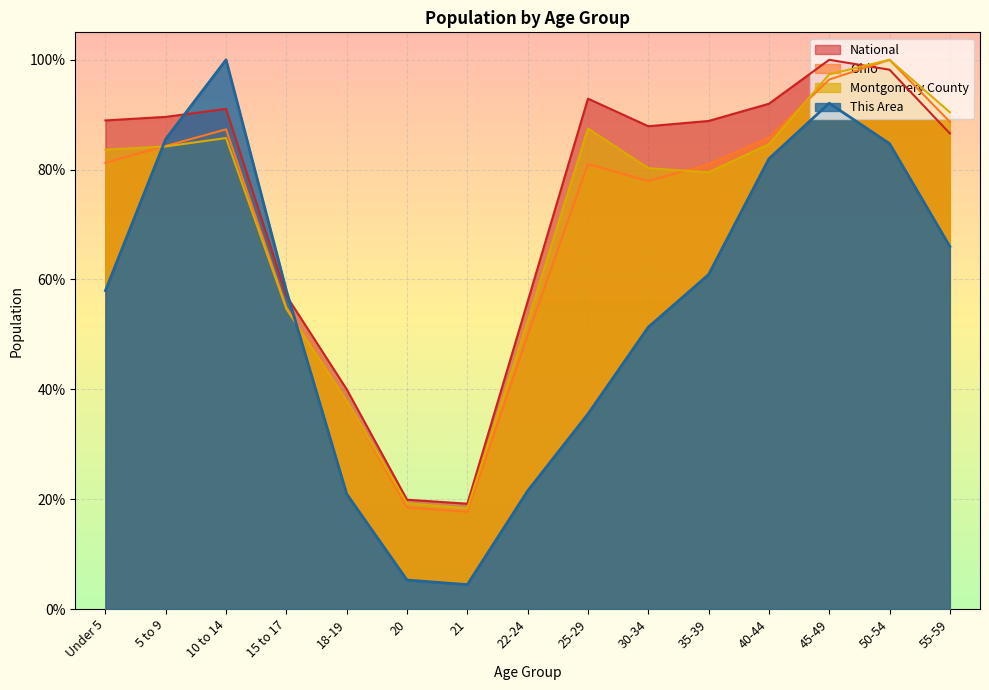

Rank the series by their maximum value, from lowest to highest.

This Area, Montgomery County, Ohio, National